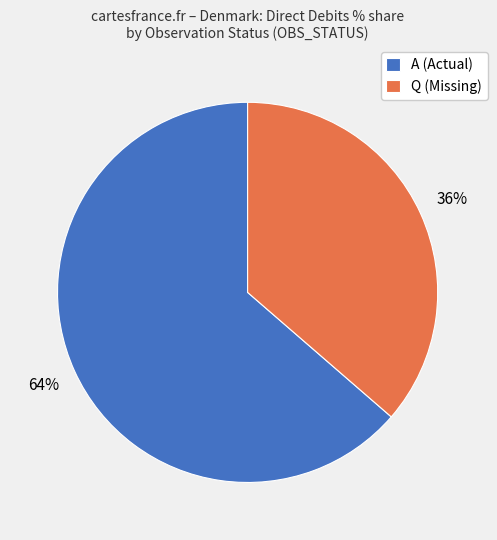

Rank the categories by value from lowest to highest.

Q (Missing), A (Actual)